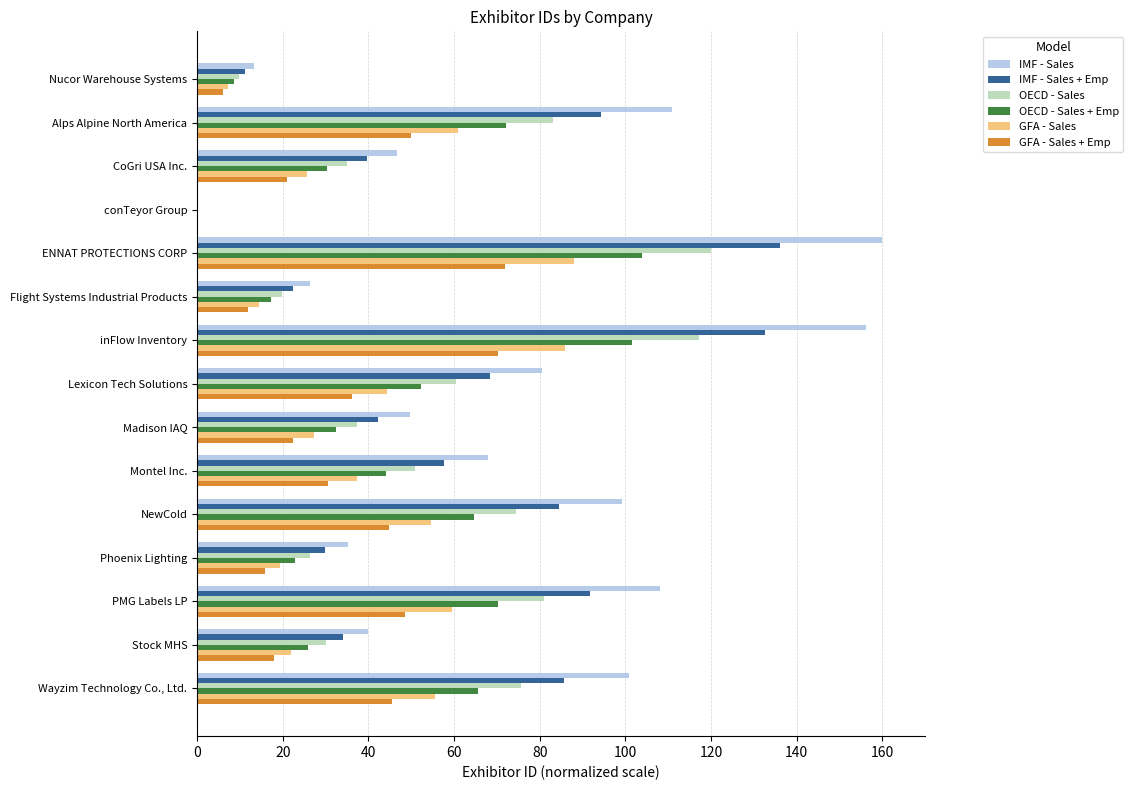

At which category is the sum across all series the highest?

ENNAT PROTECTIONS CORP